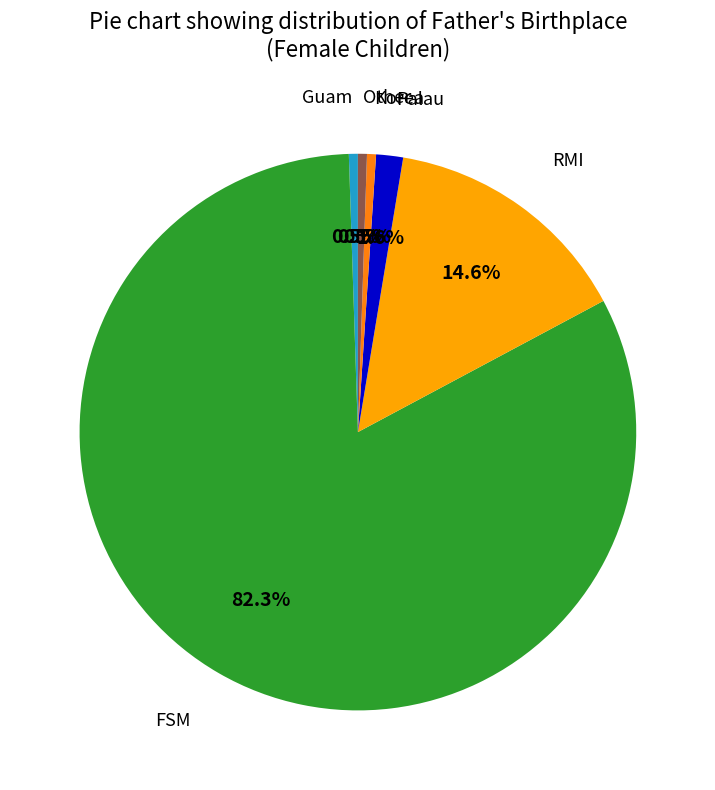

Is there a majority slice in this chart?

Yes